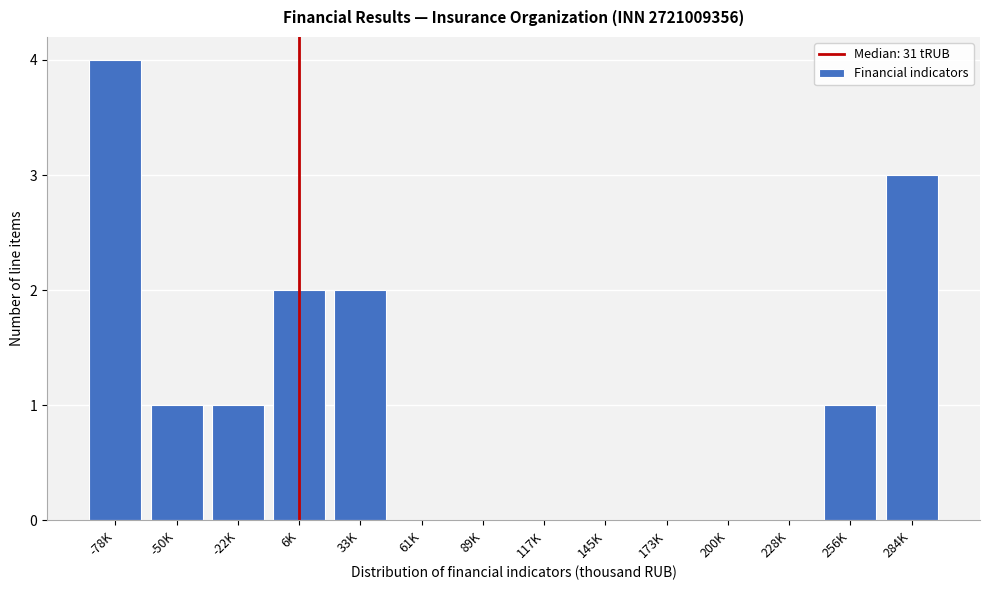

Reading left to right, transcribe all the data shown in this chart.

-78K=4	-50K=1	-22K=1	6K=2	33K=2	61K=0	89K=0	117K=0	145K=0	173K=0	200K=0	228K=0	256K=1	284K=3